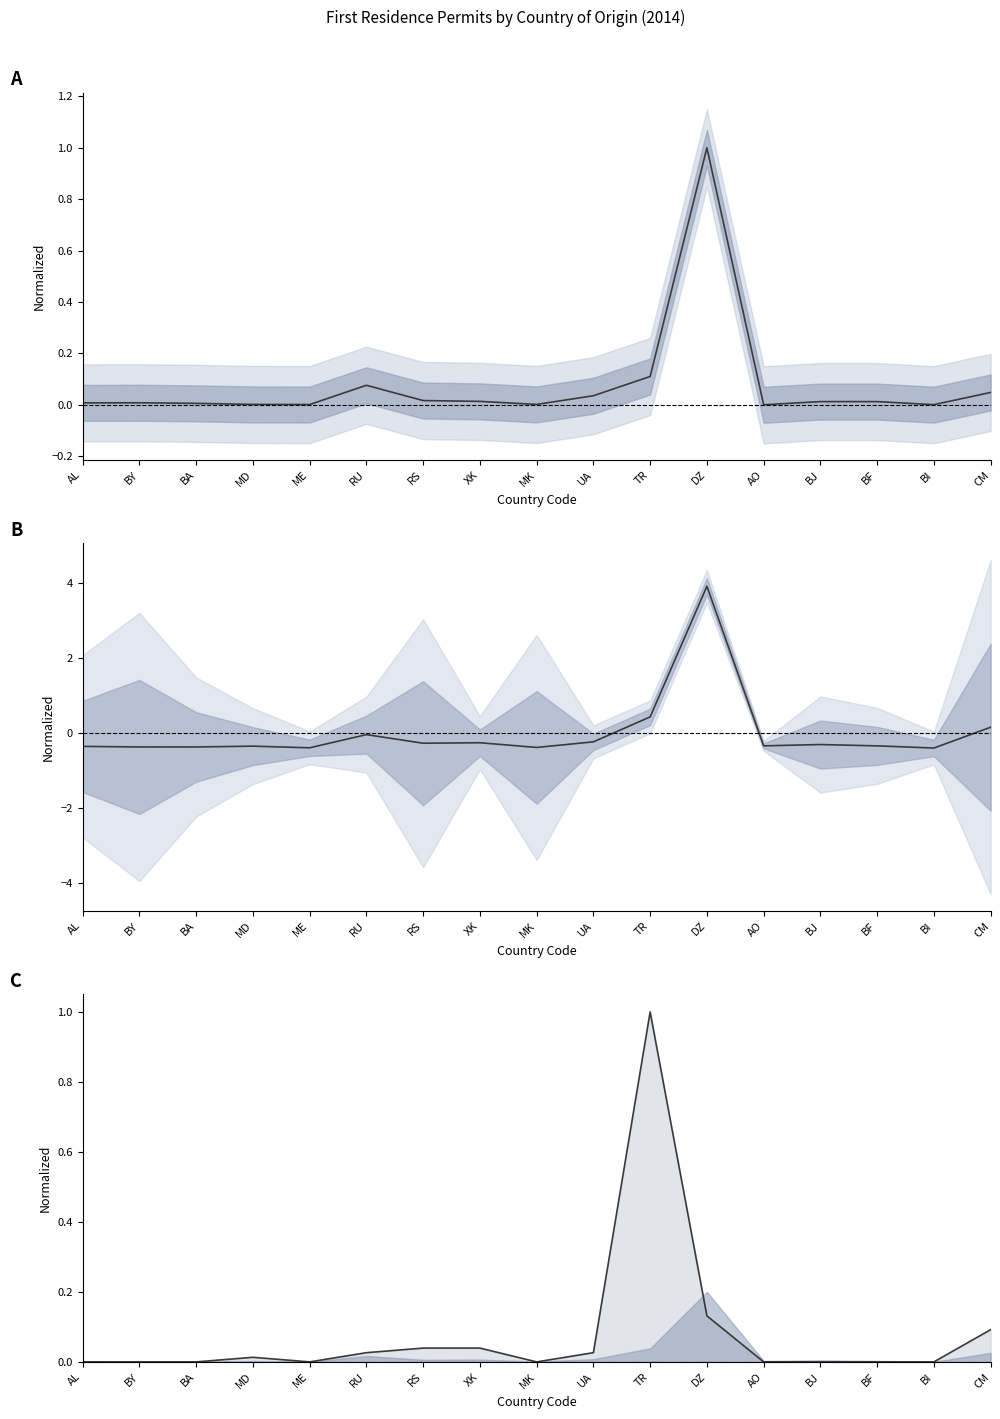

Reading left to right, list all the values displayed in this chart.

col_15 (Epouse/concubin 1an EU): AL=0.0	BY=0.0	BA=0.0	MD=0.0	ME=0.0	RU=0.1	RS=0.0	XK=0.0	MK=0.0	UA=0.0	TR=0.1	DZ=1.0	AO=0.0	BJ=0.0	BF=0.0	BI=0.0	CM=0.0
col_3 (TOTAL): AL=-0.4	BY=-0.4	BA=-0.4	MD=-0.4	ME=-0.4	RU=-0.0	RS=-0.3	XK=-0.3	MK=-0.4	UA=-0.2	TR=0.4	DZ=3.9	AO=-0.3	BJ=-0.3	BF=-0.3	BI=-0.4	CM=0.2
col_18 (Enfant 1an non-EU): AL=0.0	BY=0.0	BA=0.0	MD=0.0	ME=0.0	RU=0.0	RS=0.0	XK=0.0	MK=0.0	UA=0.0	TR=1.0	DZ=0.1	AO=0.0	BJ=0.0	BF=0.0	BI=0.0	CM=0.1